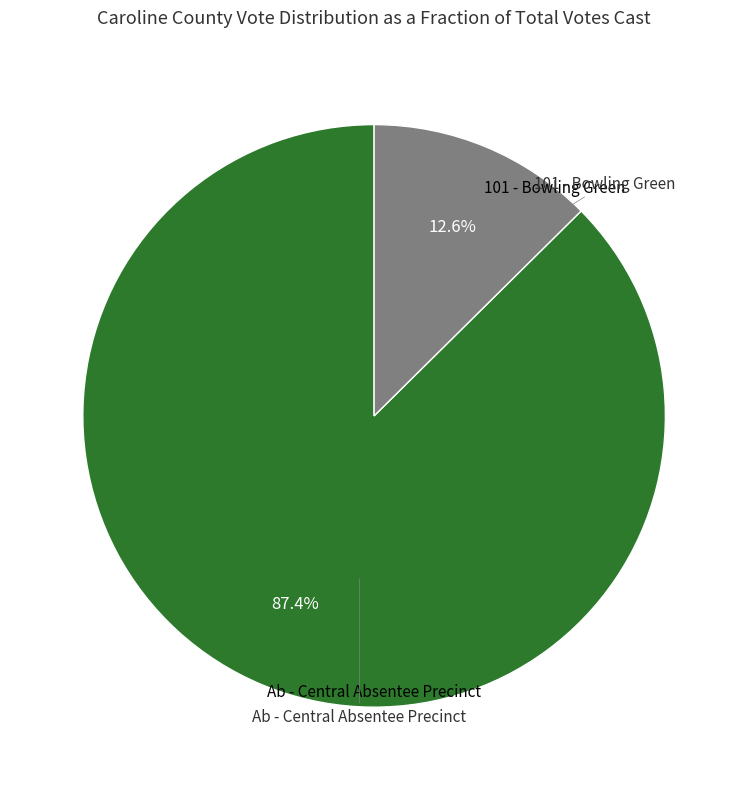

The 101 - Bowling Green slice represents 87% of the pie. True or false?

True